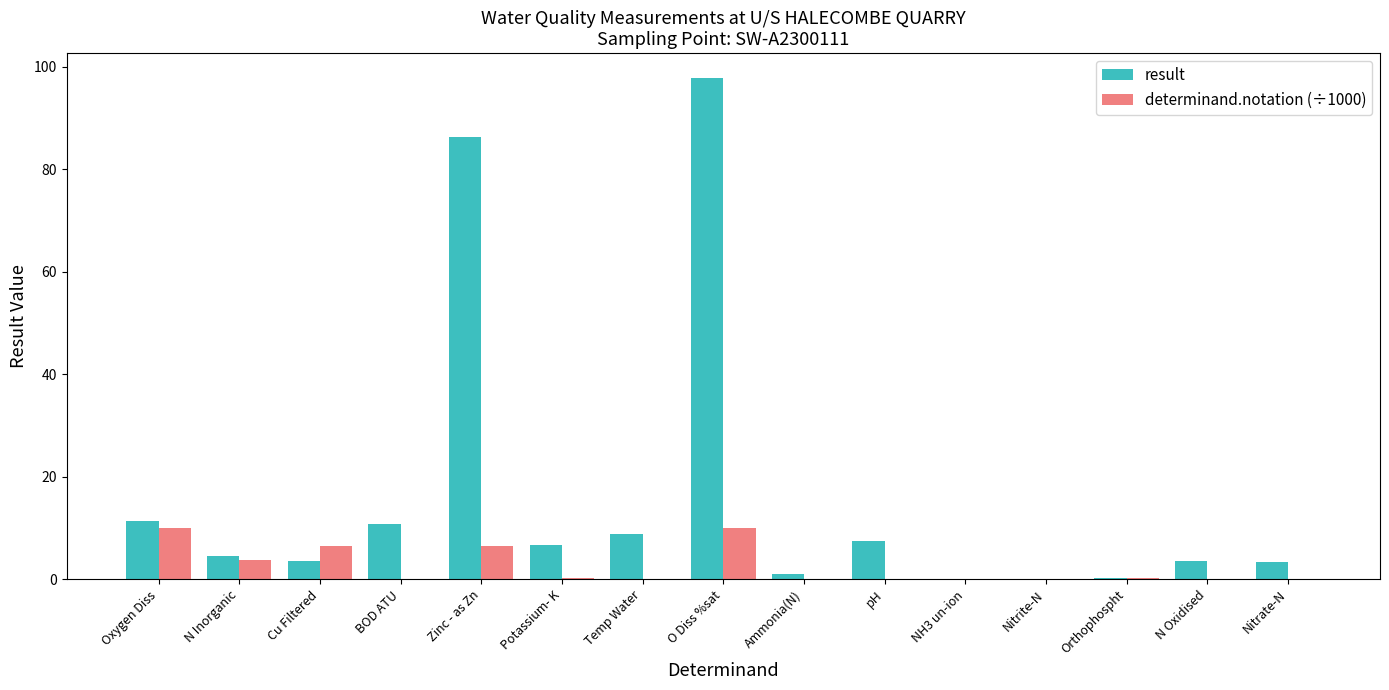

What is the sum of the determinand.notation (÷1000) values at Nitrite-N and Temp Water?

0.2